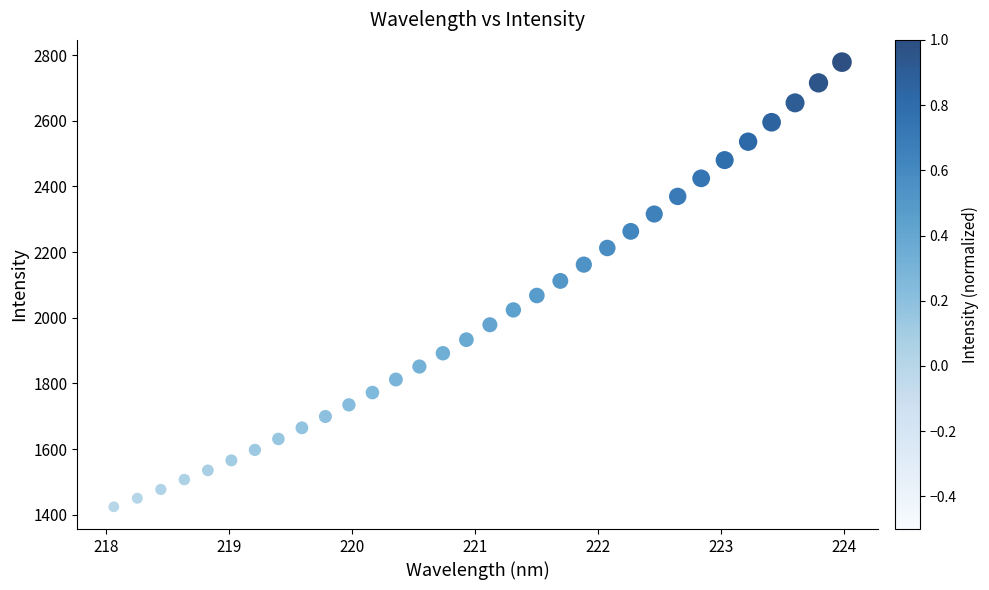

What is the range of X values (max minus min)?

5.9